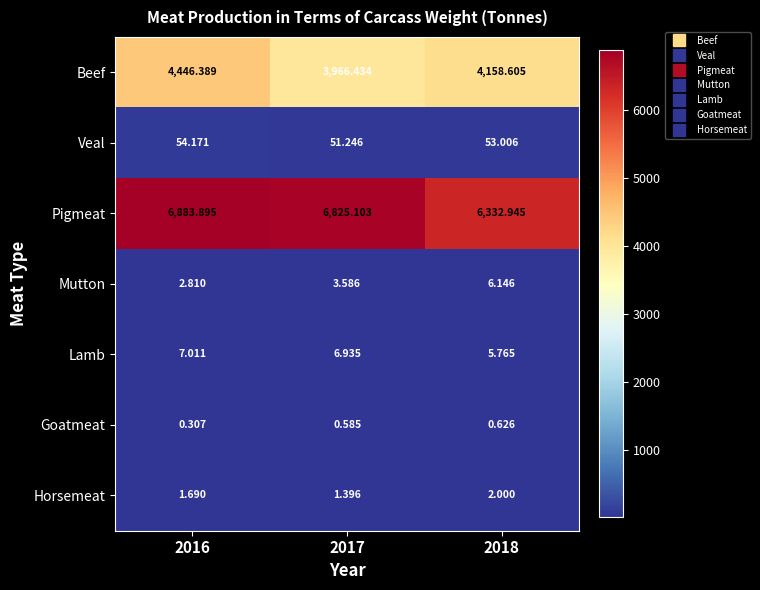

Which series changed the most between 2016 and 2018?

Pigmeat